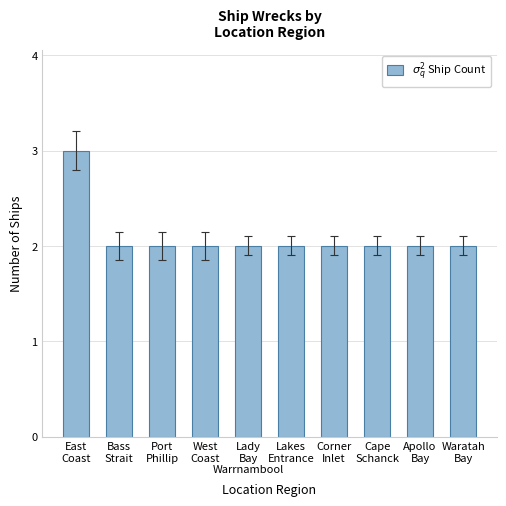

Reading right to left, extract all data points from this chart.

Waratah
Bay=2	Apollo
Bay=2	Cape
Schanck=2	Corner
Inlet=2	Lakes
Entrance=2	Lady
Bay
Warrnambool=2	West
Coast=2	Port
Phillip=2	Bass
Strait=2	East
Coast=3